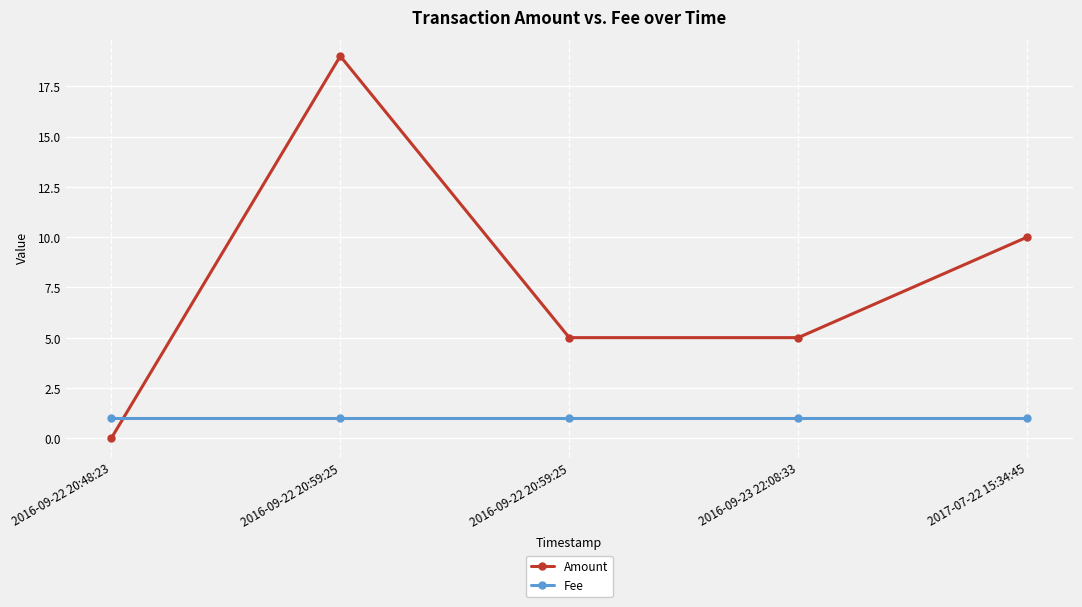

What is the total value across all series at 2017-07-22 15:34:45?

11